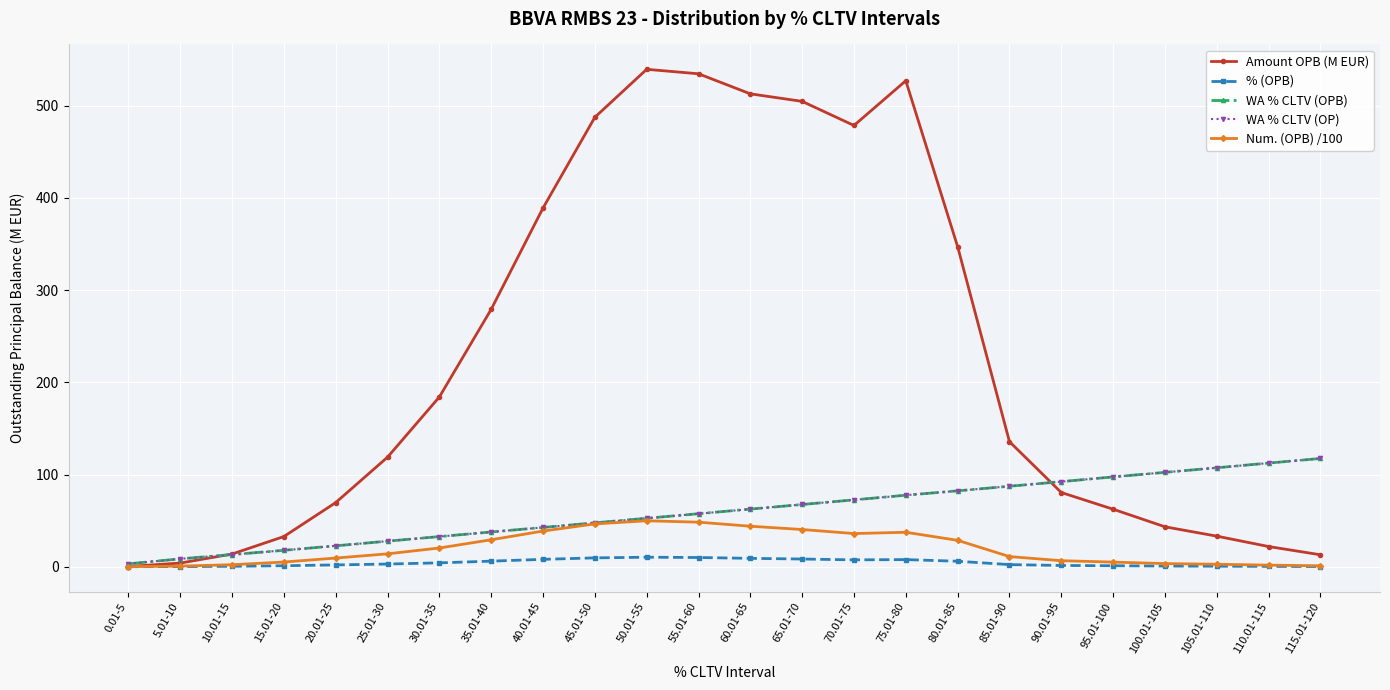

The value of Amount OPB (M EUR) at 25.01-30 is 39.5. True or false?

False